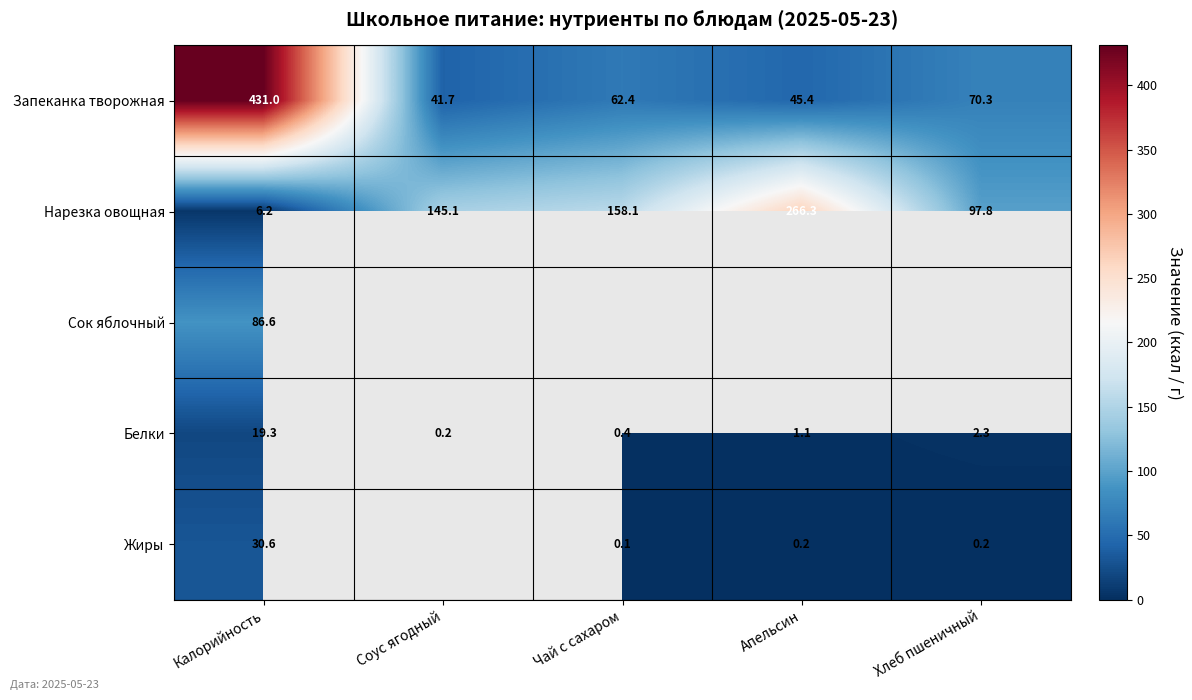

True or false: Белки has a value of 0.6 at Апельсин.

False